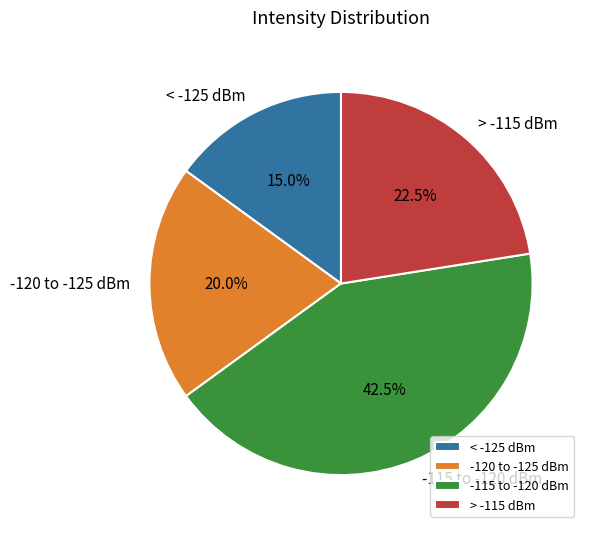

How many segments does this pie chart have?

4